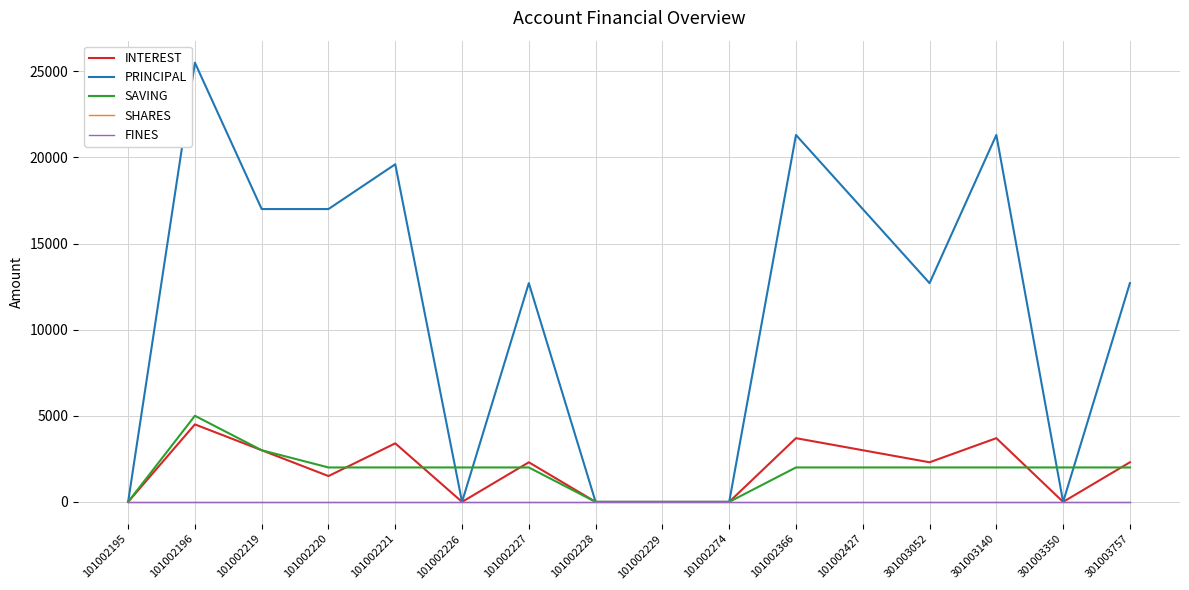

True or false: FINES and SHARES cross at least once.

False